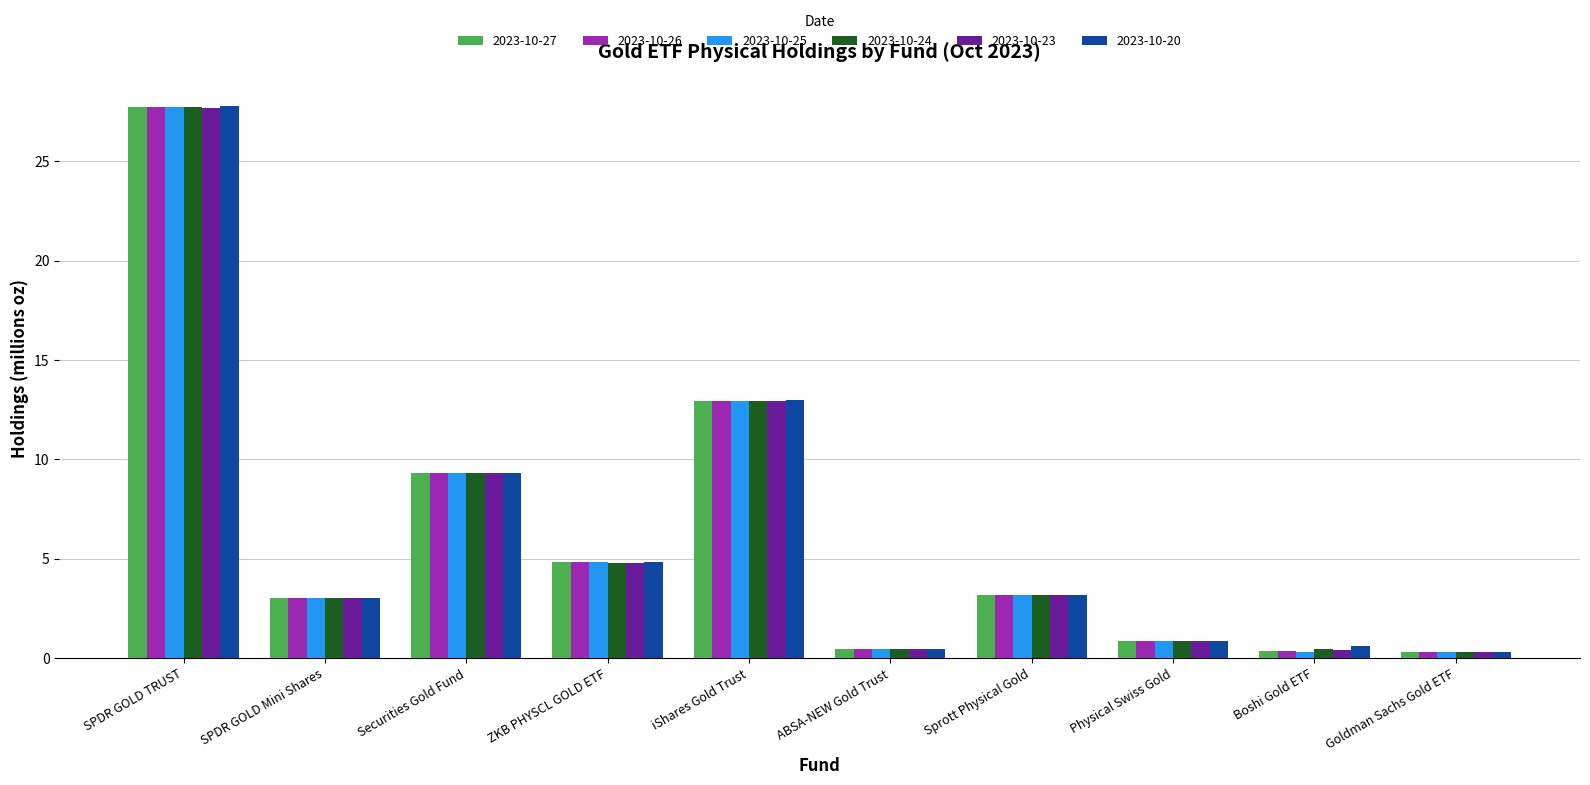

What is the sum of the 2023-10-23 values at Securities Gold Fund and ABSA-NEW Gold Trust?

9.7